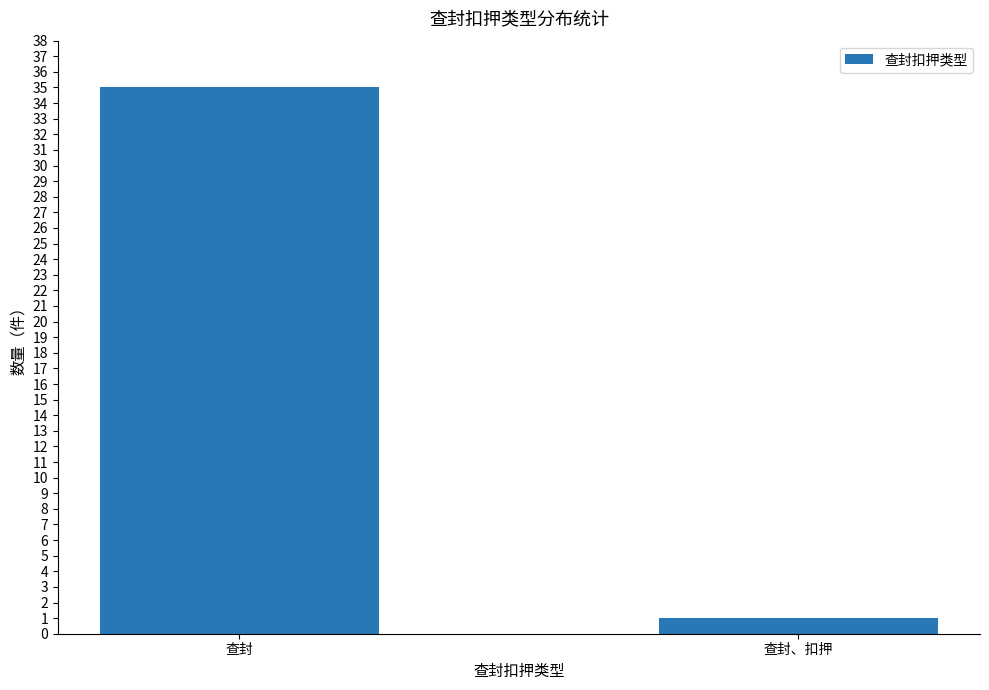

What is the approximate value at 查封, to the nearest 10?

40